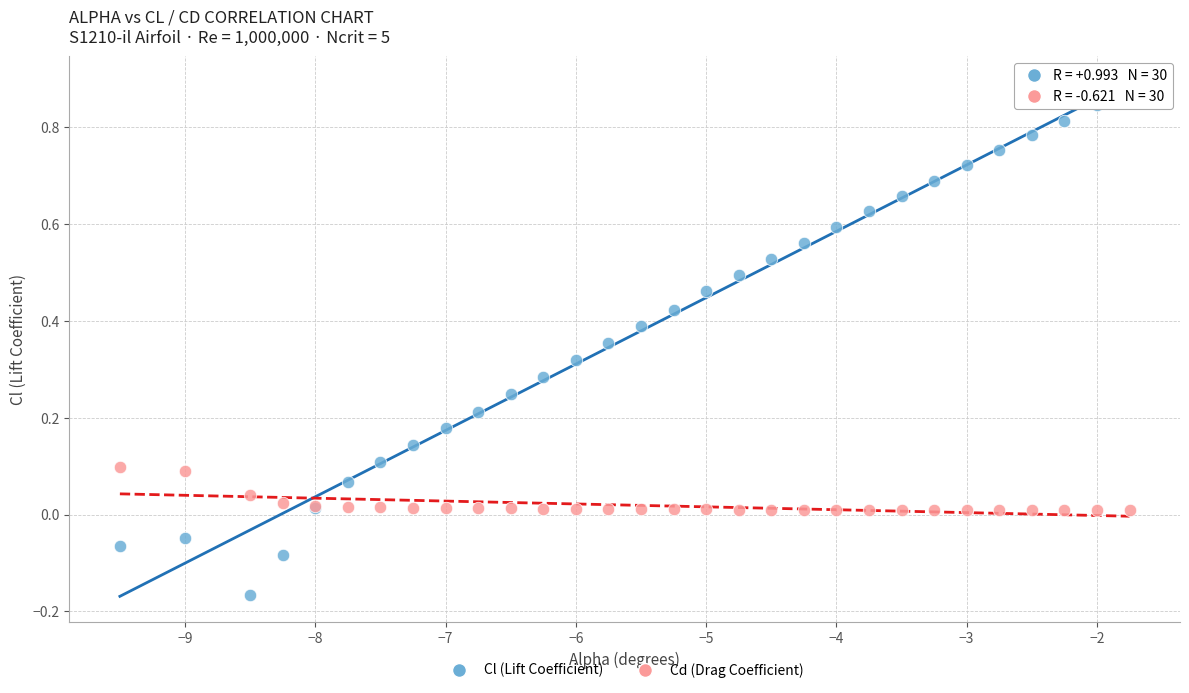

Which series contains the highest Y value?

Cl (Lift Coefficient)